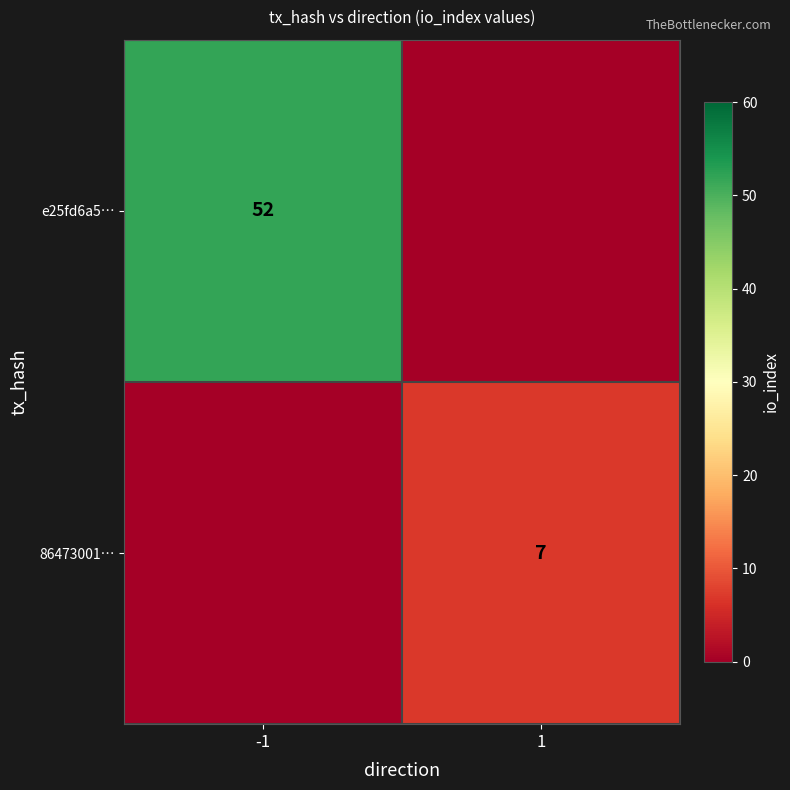

The 86473001… series shows 7 at 1. True or false?

True